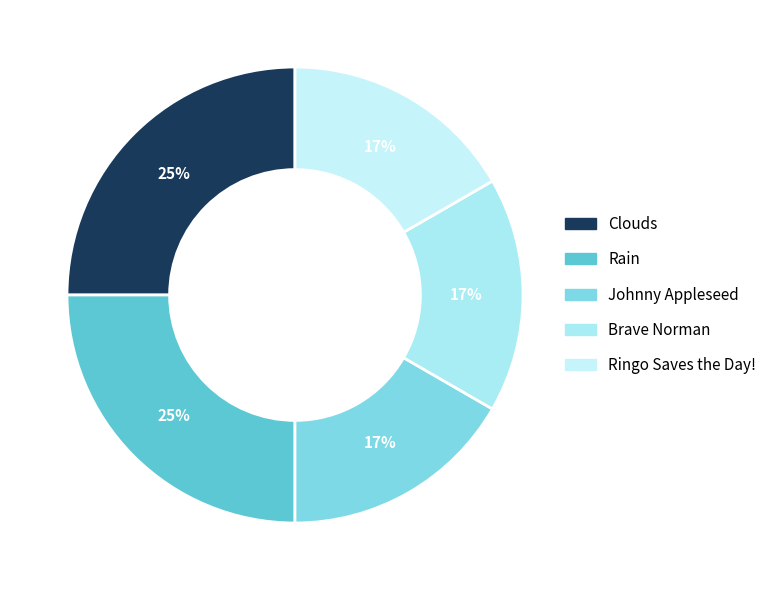

Is the sum of Clouds and Ringo Saves the Day! greater than half?

No